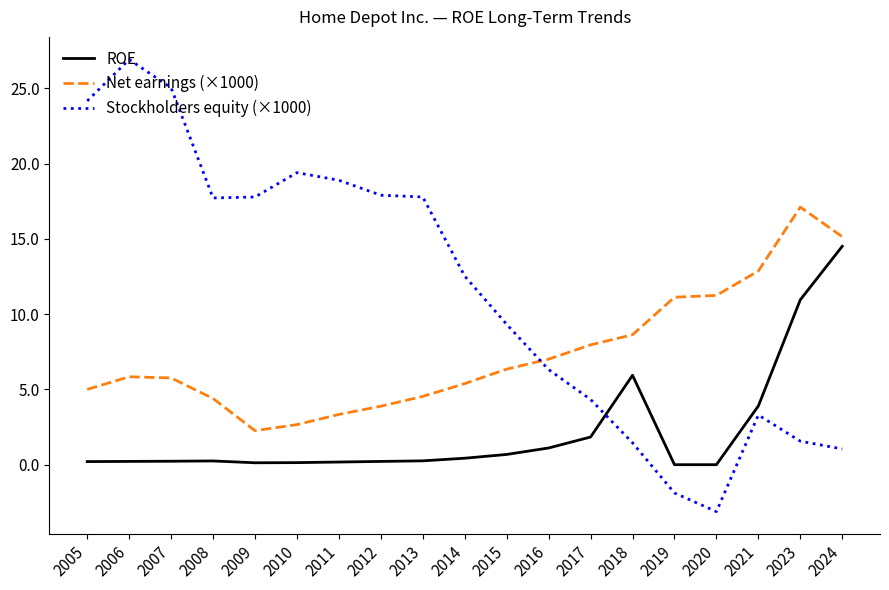

Which series has the largest total across all categories?

Stockholders equity (×1000)